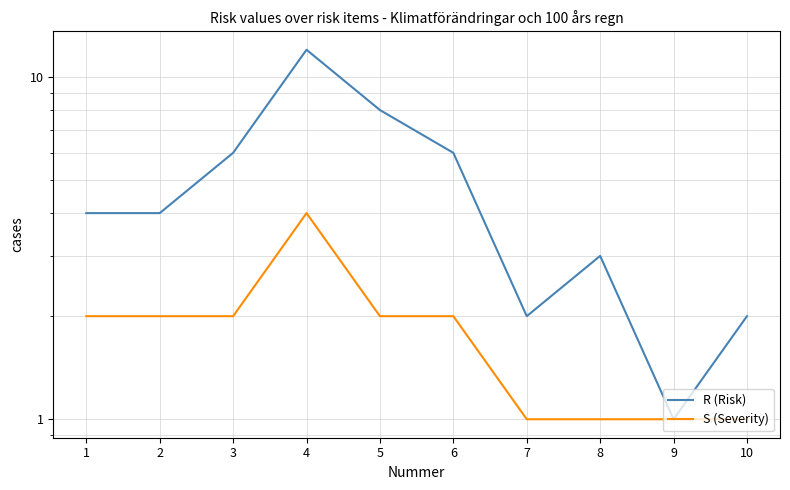

Which series has the largest total across all categories?

R (Risk)